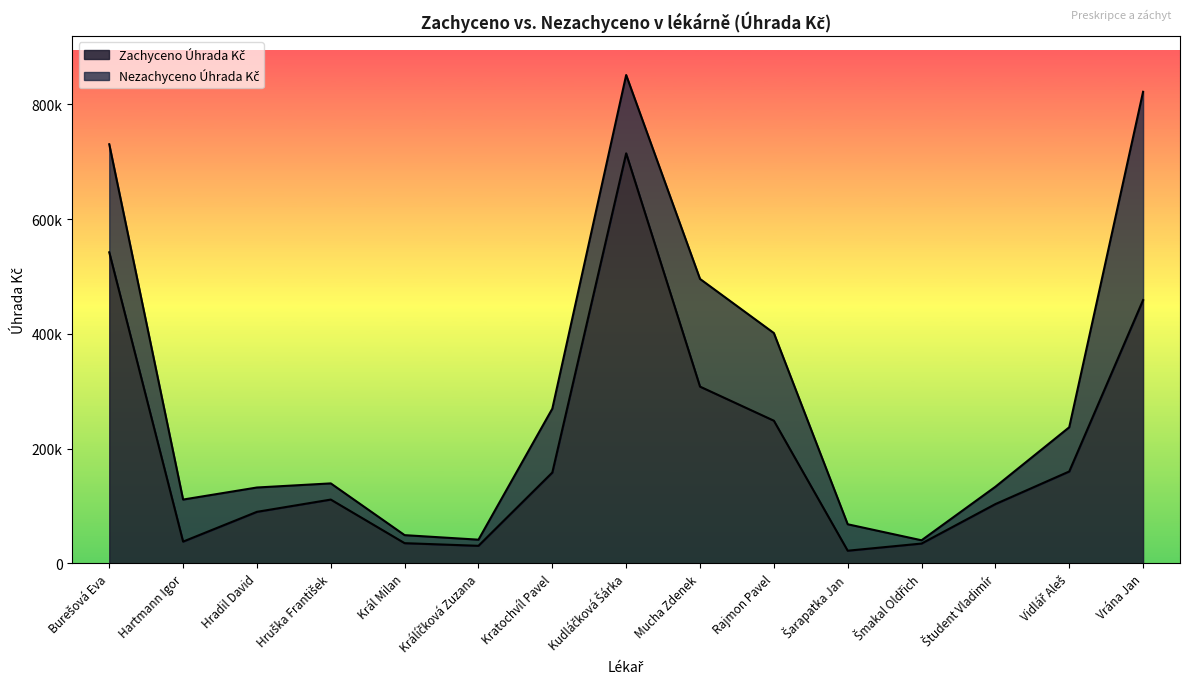

What is the minimum value shown in the chart?

22062.7